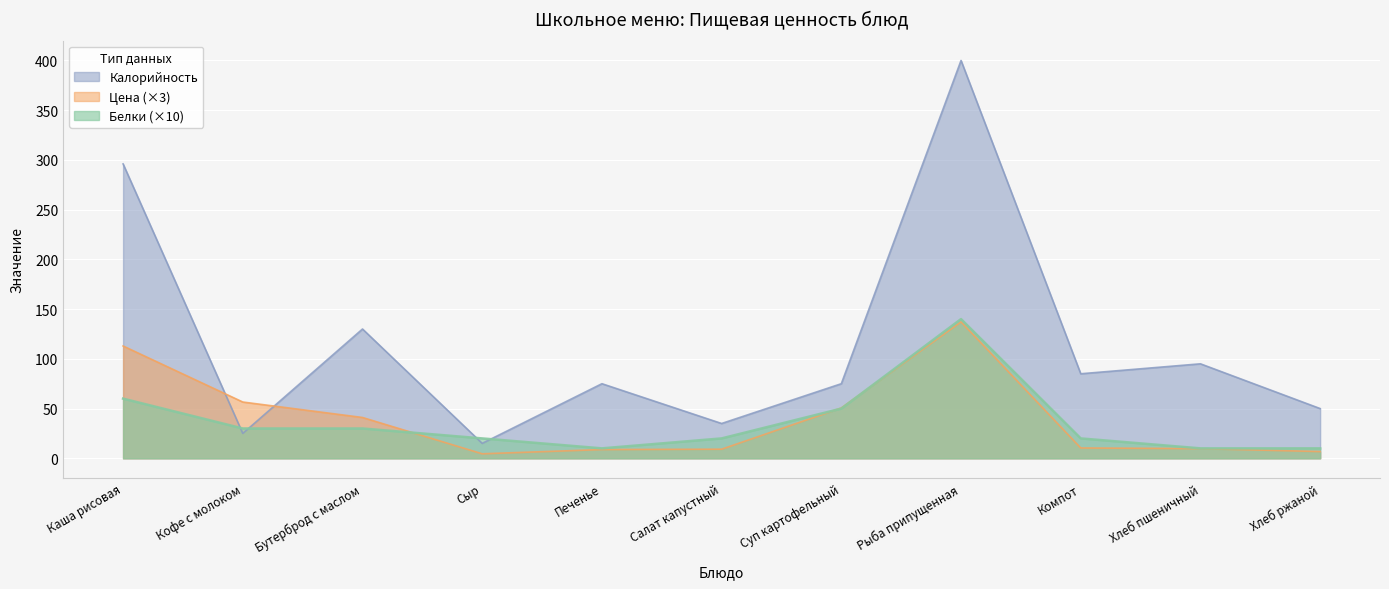

At Рыба припущенная, list the series in order from smallest to largest.

Цена, Белки, Калорийность